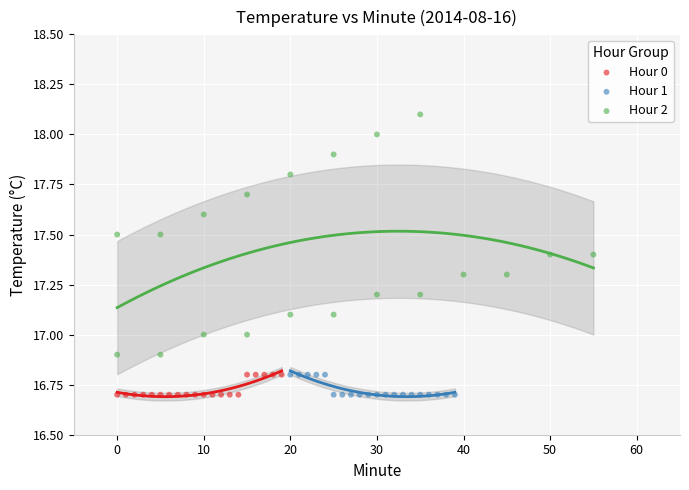

Which series has the largest Y range (max minus min)?

Hour 2